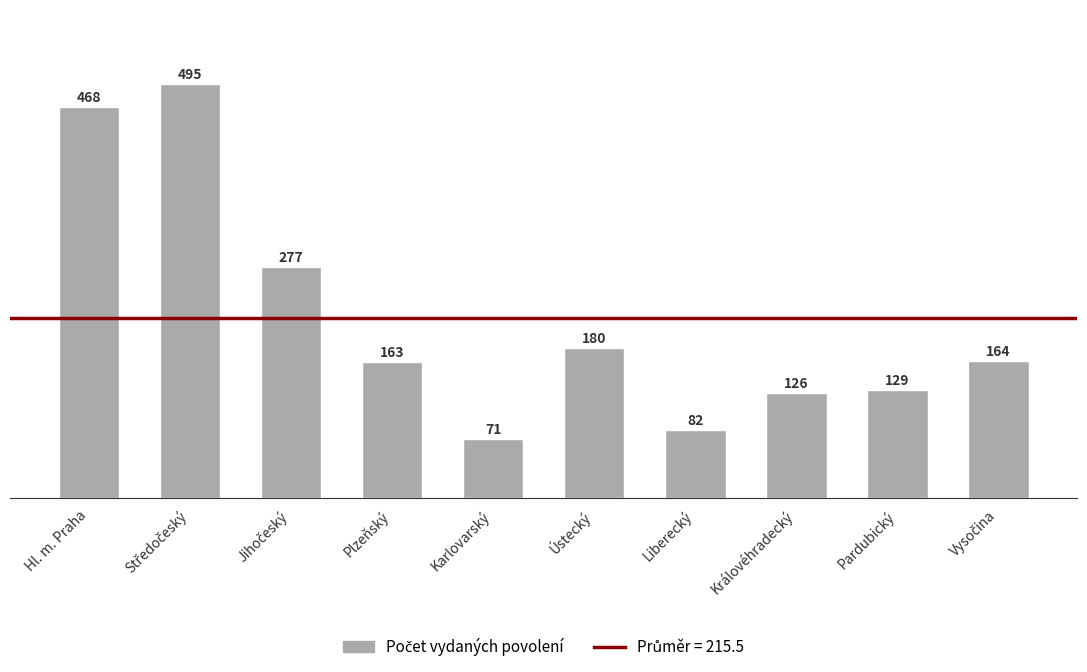

At which category does the chart reach its minimum across all series?

Karlovarský